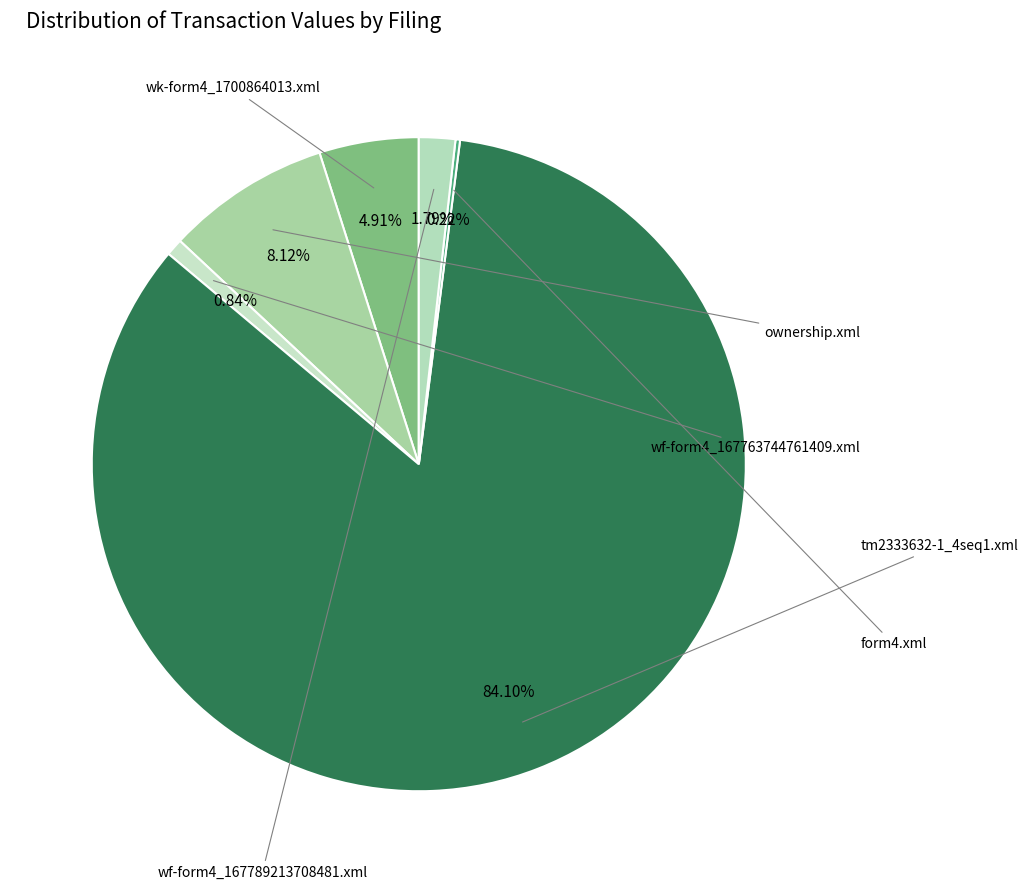

Which category accounts for the majority?

tm2333632-1_4seq1.xml